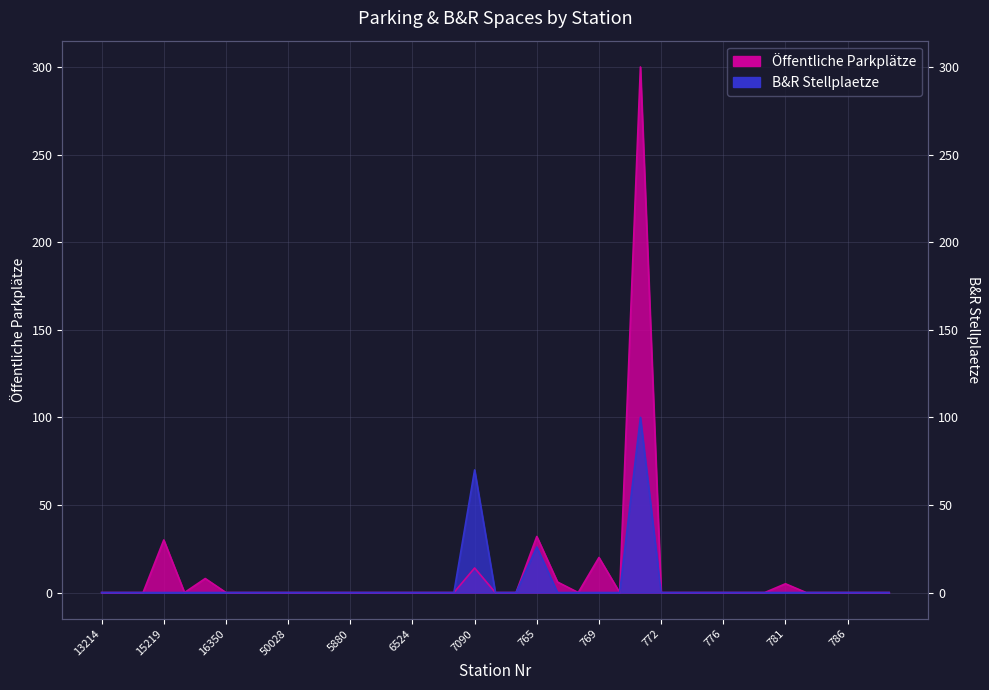

Which has a higher value, 15218 or 6600?

15218